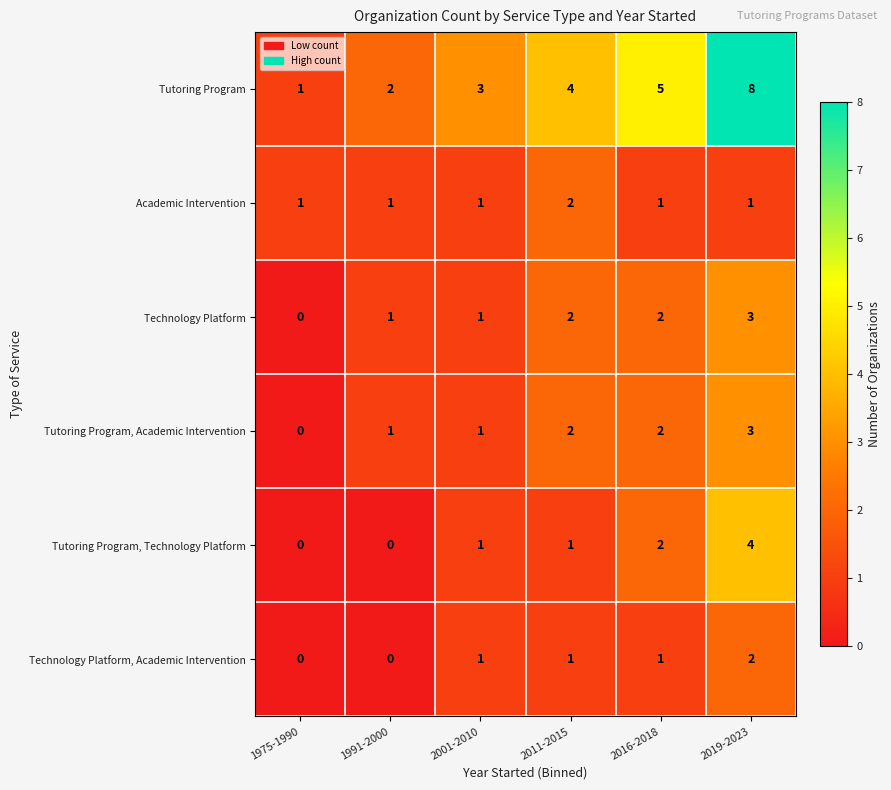

What is the sum of all Tutoring Program values?

23